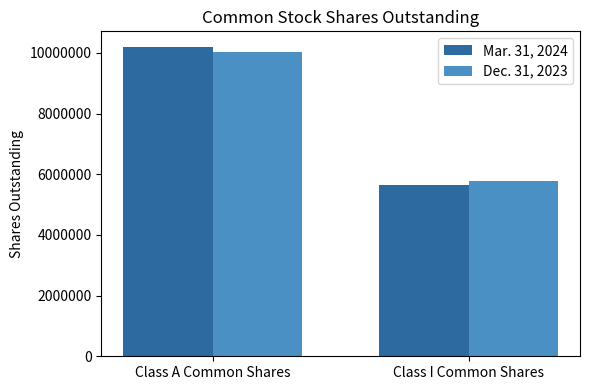

Between Class A Common Shares and Class I Common Shares, which series saw the biggest shift?

Mar. 31, 2024